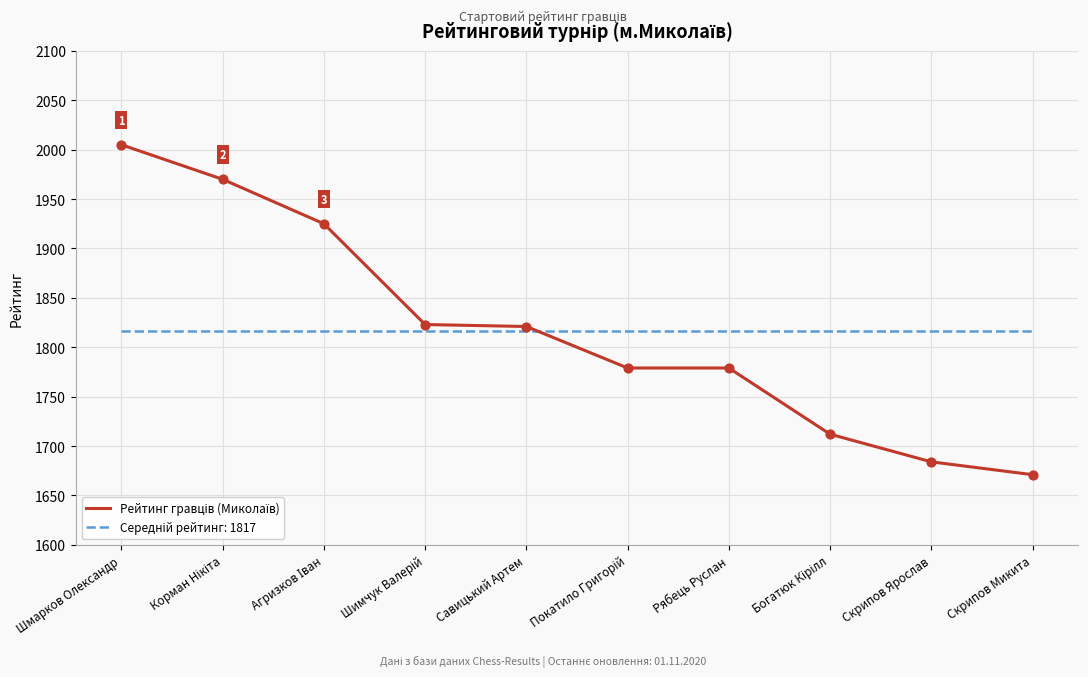

What is the spread (max minus min) of values at Савицький Артем?

4.1